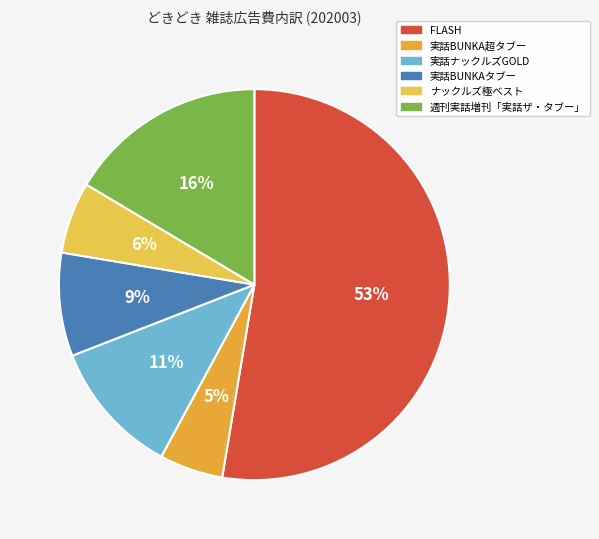

What percentage is the ナックルズ極ベスト slice, to the nearest percent?

6%